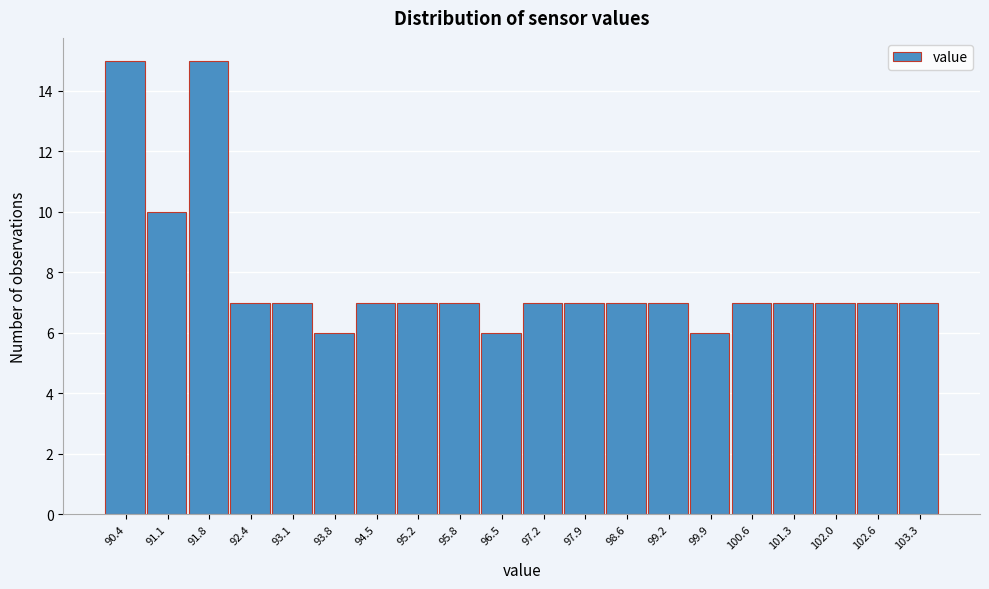

Reading left to right, list all the values displayed in this chart.

90.4=15	91.1=10	91.8=15	92.4=7	93.1=7	93.8=6	94.5=7	95.2=7	95.8=7	96.5=6	97.2=7	97.9=7	98.6=7	99.2=7	99.9=6	100.6=7	101.3=7	102.0=7	102.6=7	103.3=7